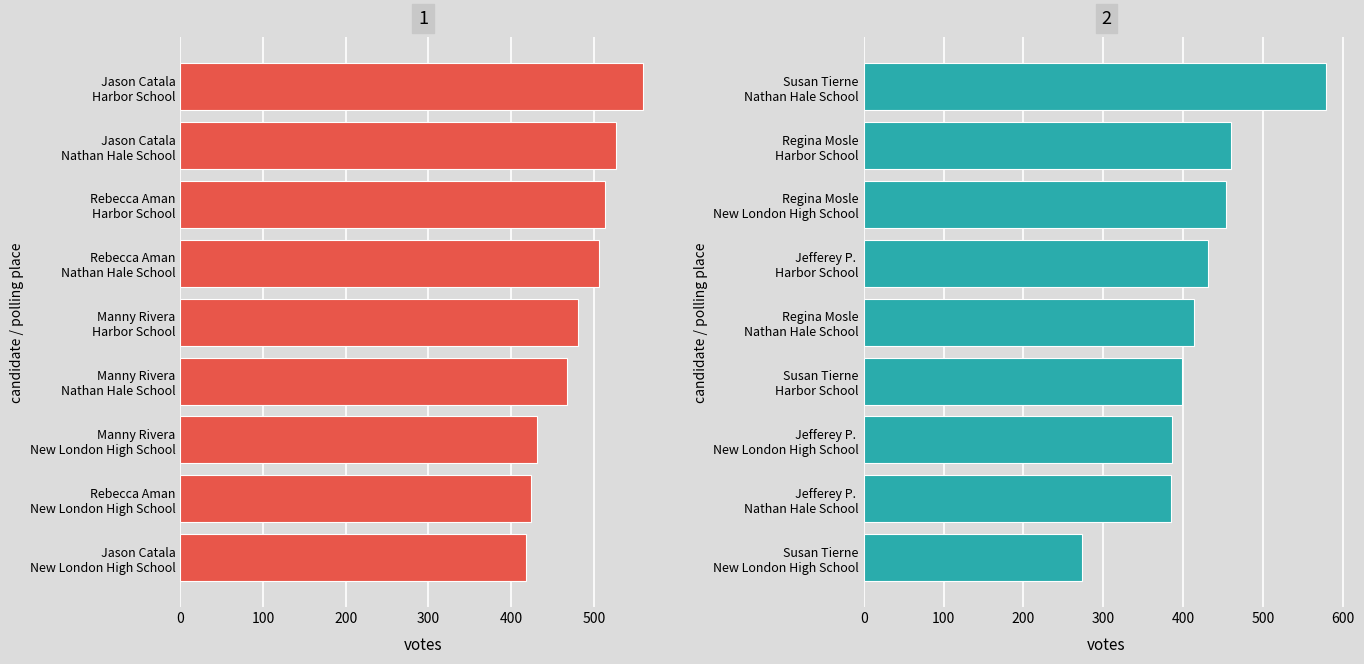

At which label does Jefferey P. Hart Democratic first exceed 386?

2-Harbor School